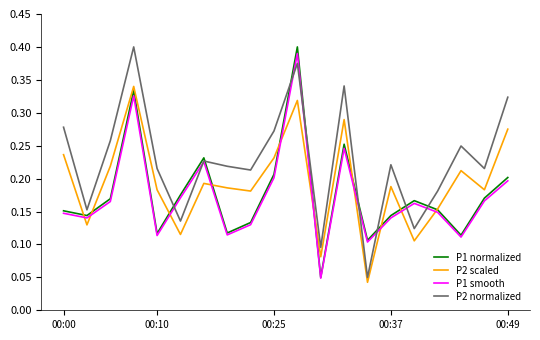

Which series ends up on top after the final intersection of P1 smooth and P2 scaled?

P2 scaled